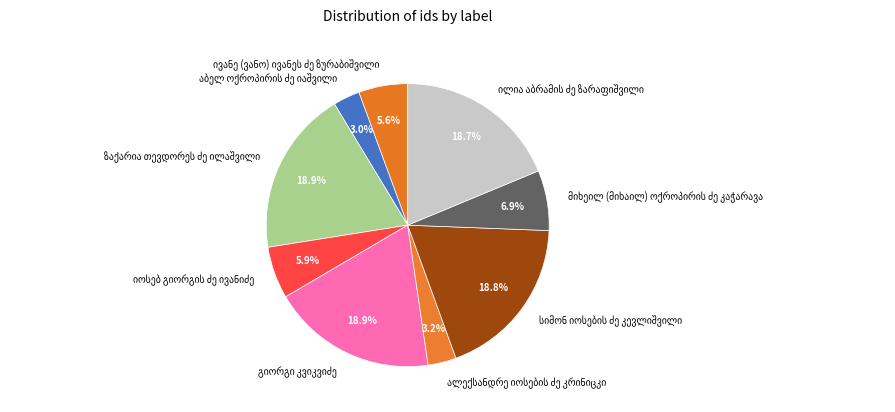

Is there any slice that represents more than half of the pie?

No